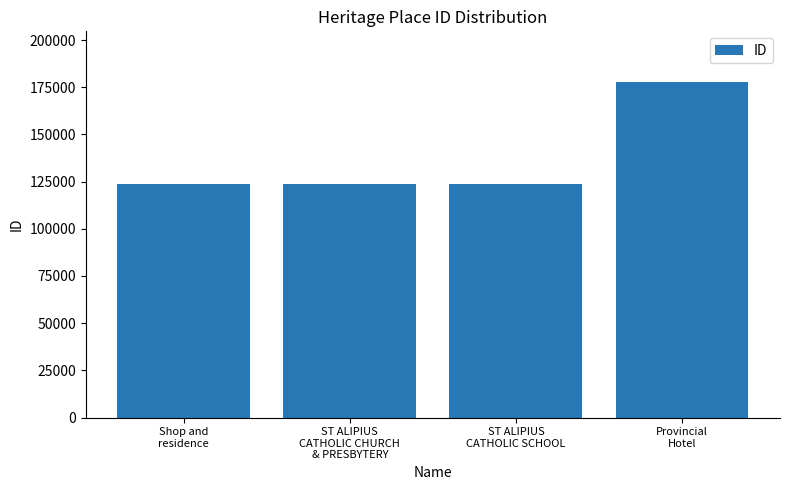

What is the difference between the maximum and minimum values?

54355